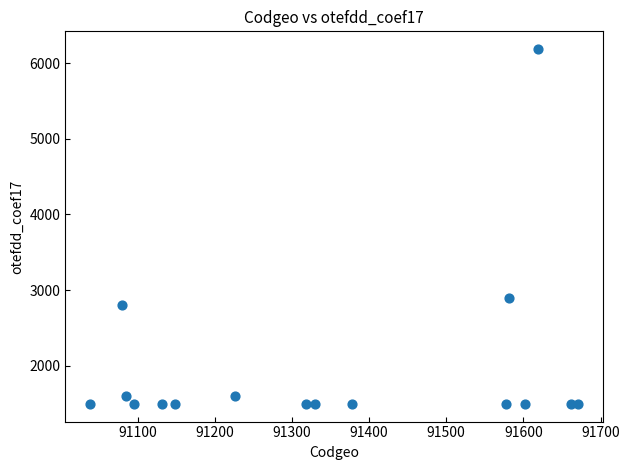

What is the range of X values (max minus min)?

633